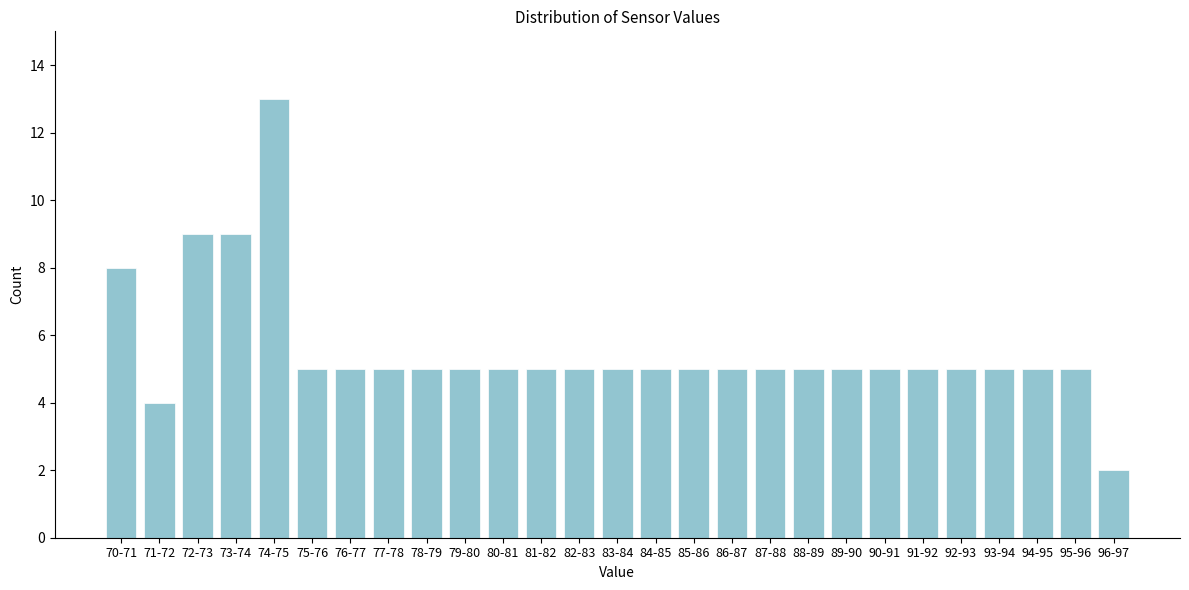

Reading right to left, extract all data points from this chart.

2	5	5	5	5	5	5	5	5	5	5	5	5	5	5	5	5	5	5	5	5	5	13	9	9	4	8